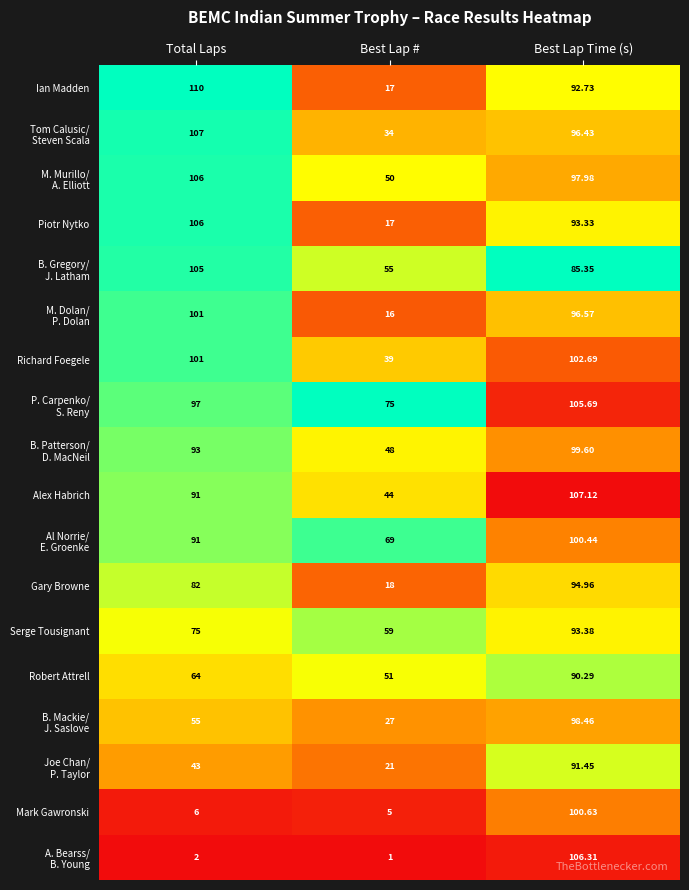

Is the value of Serge Tousignant at Total Laps greater than the value of Alex Habrich at Best Lap #?

Yes